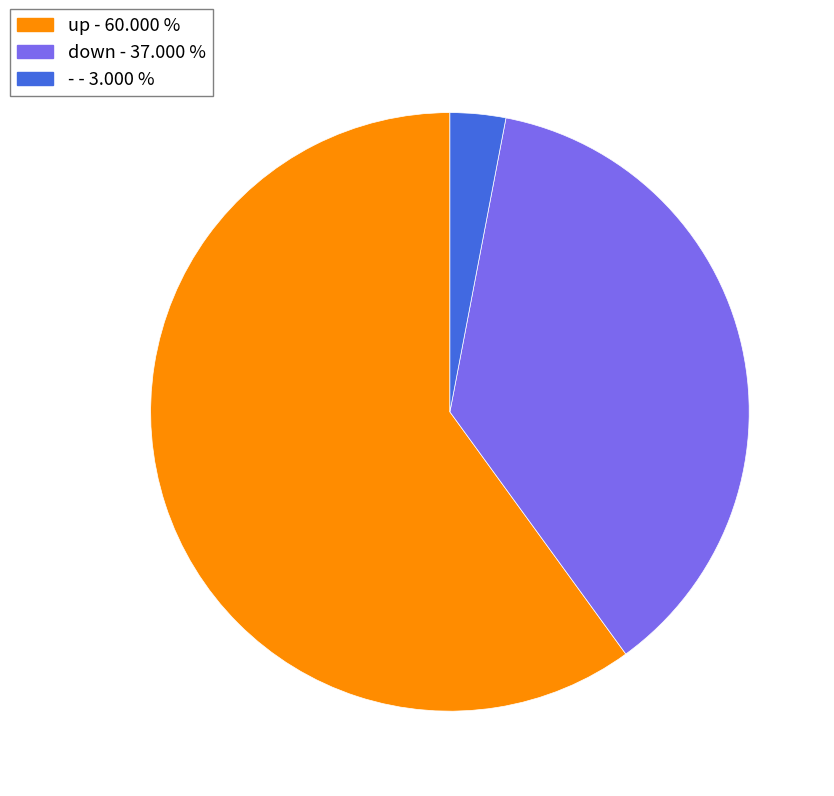

Is down the majority of the pie?

No